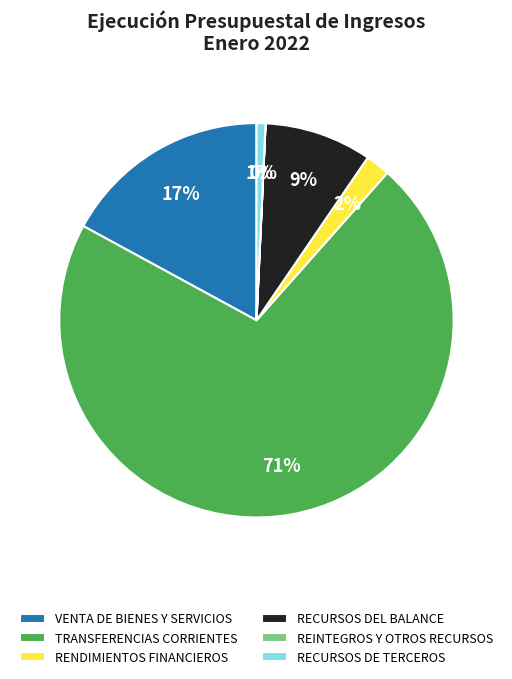

Does TRANSFERENCIAS CORRIENTES account for over 50% of the chart?

Yes